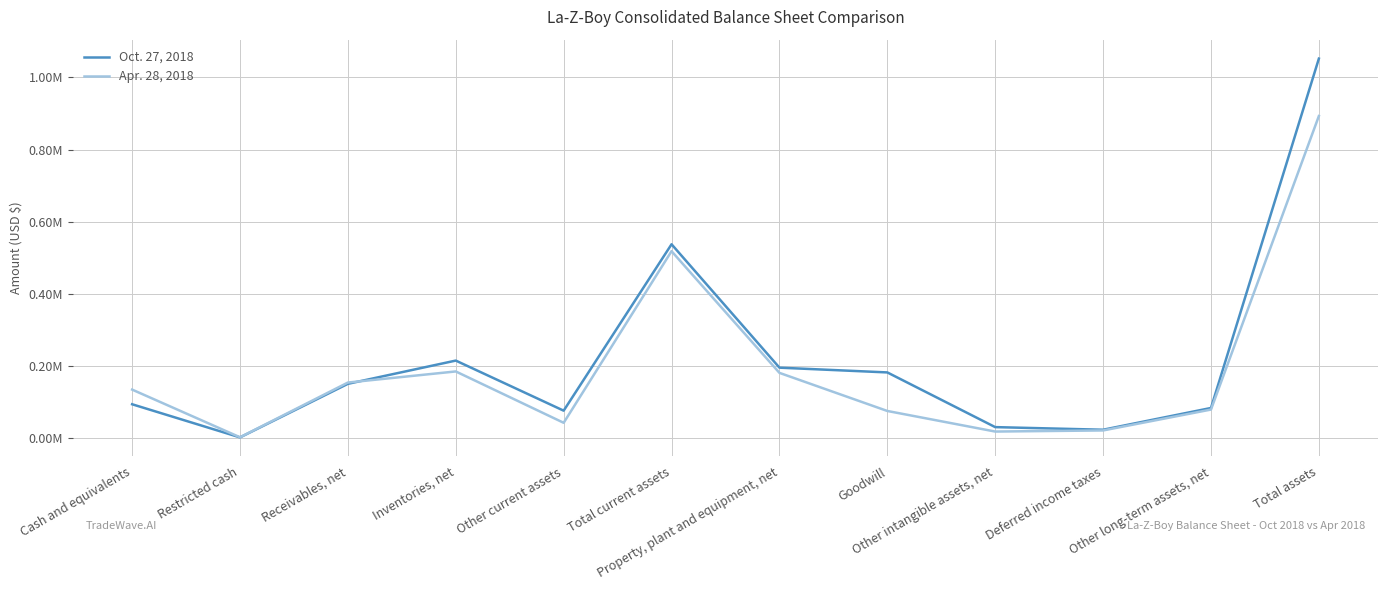

What are all the series names shown in the legend?

Oct. 27, 2018, Apr. 28, 2018